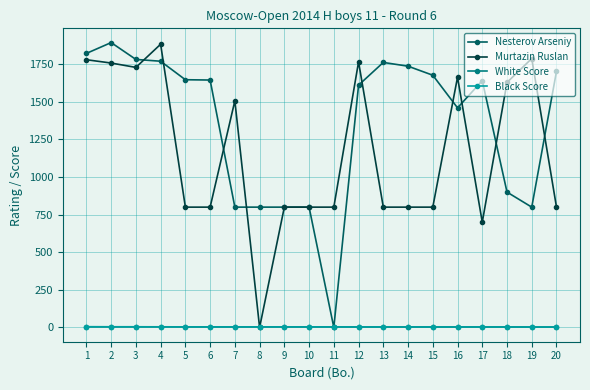

What is the spread (max minus min) of values at 13?

1758.5